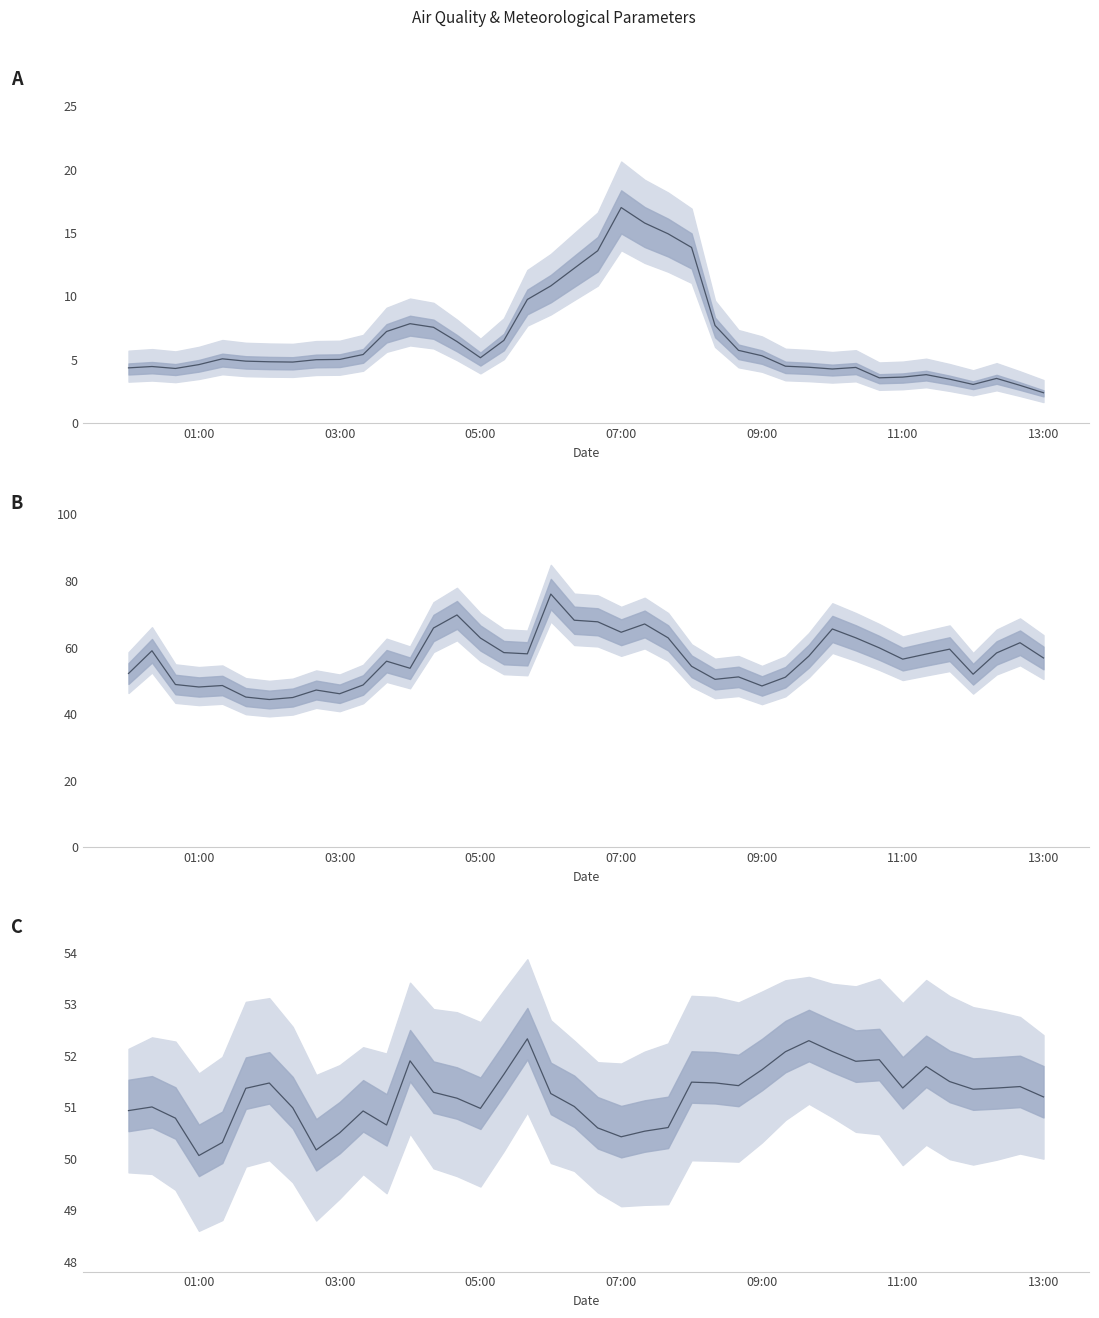

Reading left to right, transcribe all the data shown in this chart.

PM2 ug/m3: 4.4	4.5	4.3	4.6	5.1	4.9	4.8	4.8	5.0	5.0	5.4	7.2	7.8	7.6	6.4	5.2	6.5	9.8	10.8	12.2	13.6	17.0	15.8	14.9	13.9	7.7	5.7	5.3	4.5	4.4	4.3	4.4	3.6	3.6	3.8	3.5	3.0	3.5	3.0	2.4
NO2 ug/m3: 52.2	59.0	48.9	48.1	48.6	45.1	44.4	45.0	47.2	46.1	48.8	55.9	53.8	65.9	69.8	62.8	58.5	58.1	76.0	68.2	67.7	64.6	67.1	62.9	54.4	50.4	51.2	48.5	51.1	57.4	65.6	62.9	59.9	56.5	58.0	59.5	52.0	58.4	61.4	56.9
O3 ug/m3: 50.9	51.0	50.8	50.1	50.3	51.4	51.5	51.0	50.2	50.5	50.9	50.7	51.9	51.3	51.2	51.0	51.6	52.3	51.3	51.0	50.6	50.4	50.5	50.6	51.5	51.5	51.4	51.7	52.1	52.3	52.1	51.9	51.9	51.4	51.8	51.5	51.3	51.4	51.4	51.2